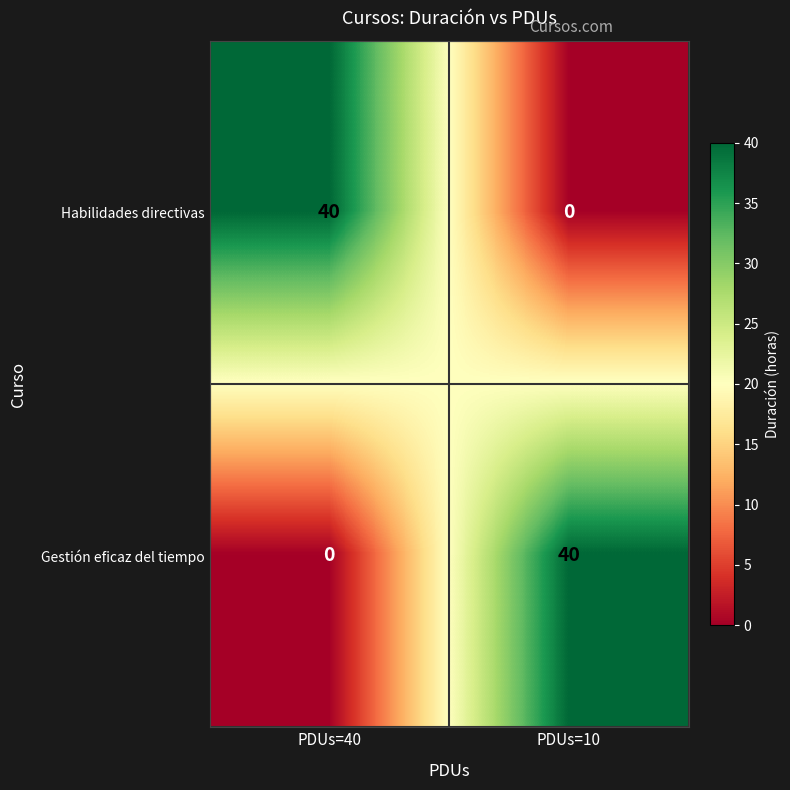

What is the difference between the highest and lowest values at PDUs=40?

40